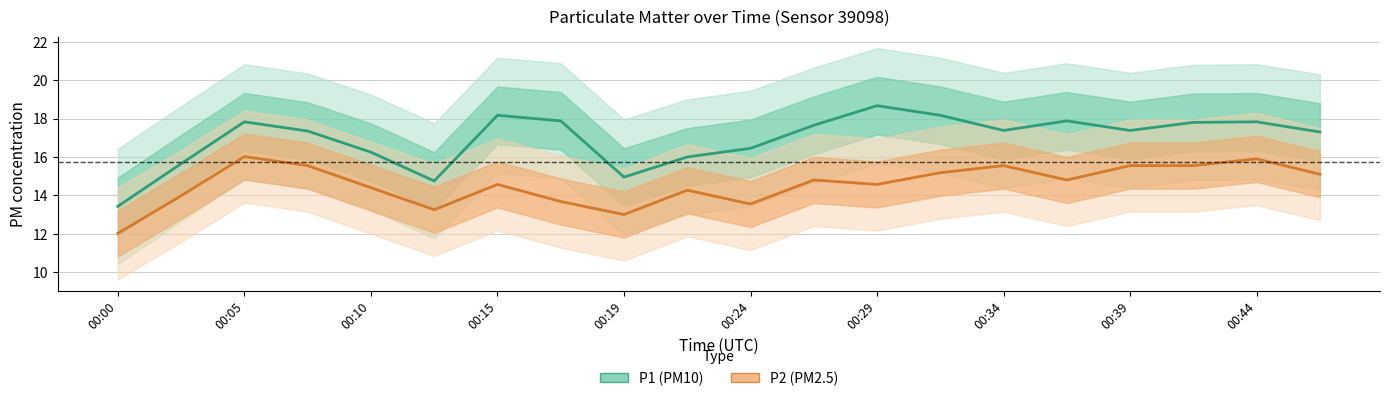

True or false: P1 and P2 intersect in this chart.

False